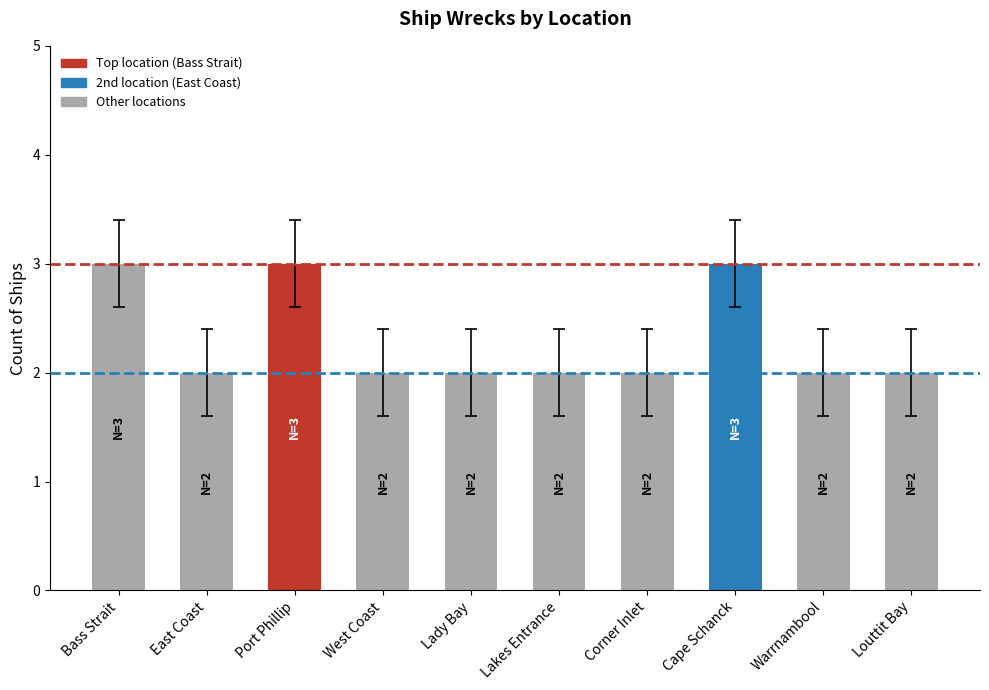

What is the label of the 5th bar from the left?

Lady Bay